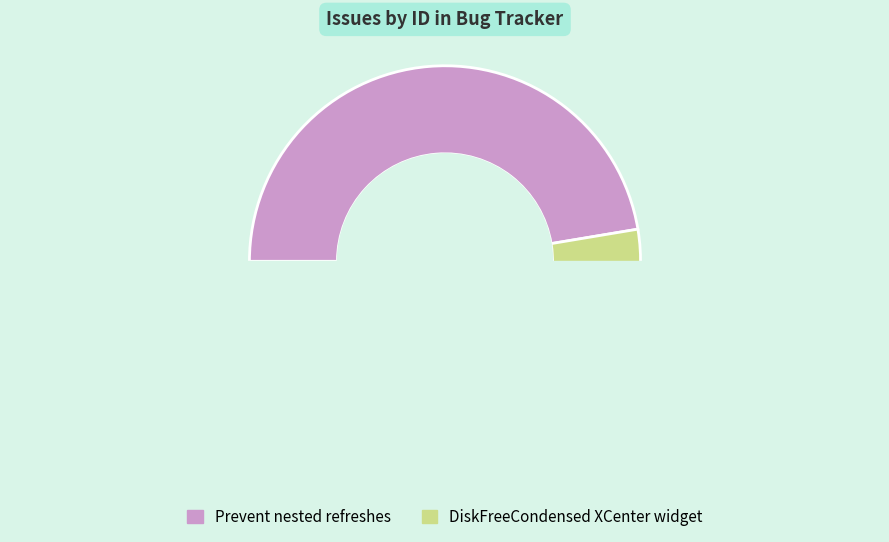

Is there a majority slice in this chart?

Yes